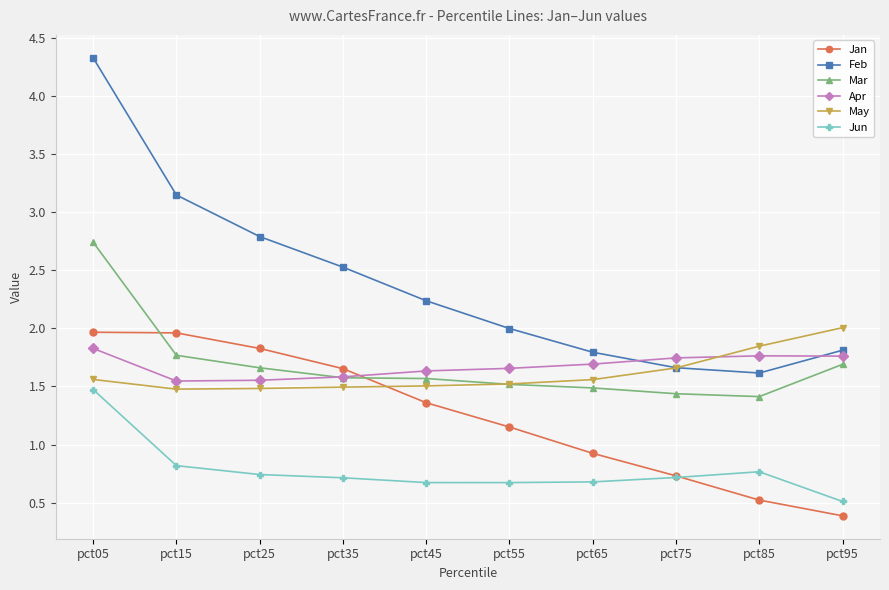

What is the spread (max minus min) of values at pct25?

2.1